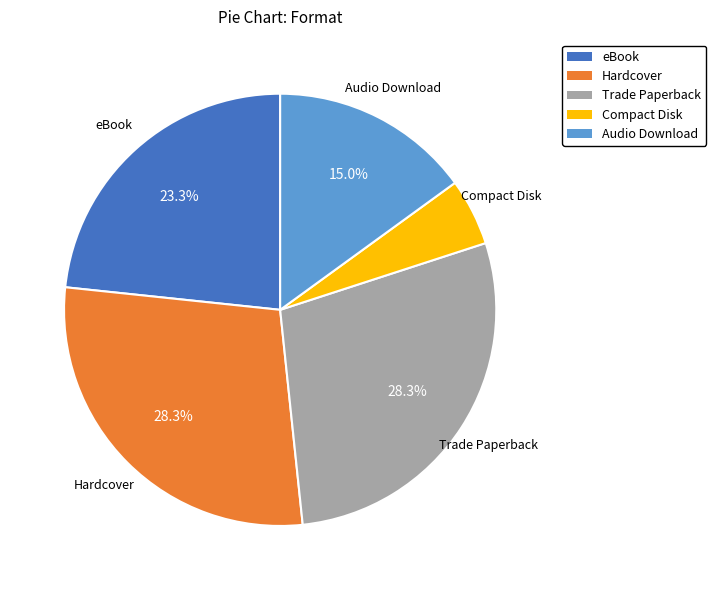

Count the number of slices in the pie.

5